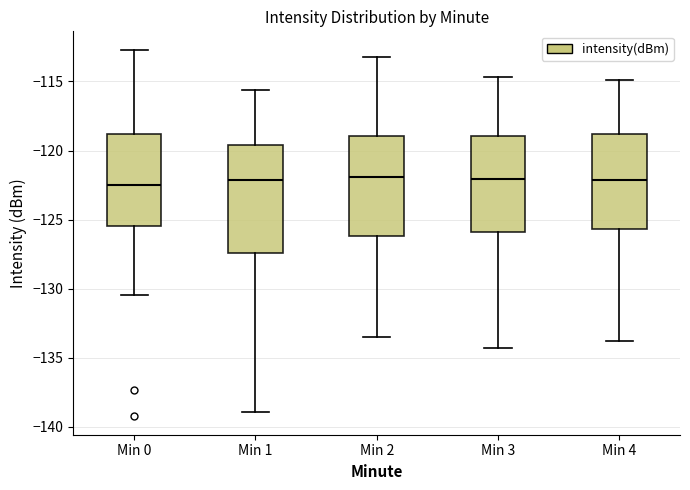

Reading left to right, transcribe this box plot: for each box, give where its median line is, the range the box spans, and where its two whiskers end, as read against the y-axis. The values are not printed on the chart, so give them approximately, as read against the axis.

Min 0: median -122.5, box -125.5 to -119.0, whiskers -130.5 to -112.5
Min 1: median -122.0, box -127.5 to -119.5, whiskers -139.0 to -115.5
Min 2: median -122.0, box -126.0 to -119.0, whiskers -133.5 to -113.0
Min 3: median -122.0, box -126.0 to -119.0, whiskers -134.5 to -114.5
Min 4: median -122.0, box -125.5 to -119.0, whiskers -134.0 to -115.0